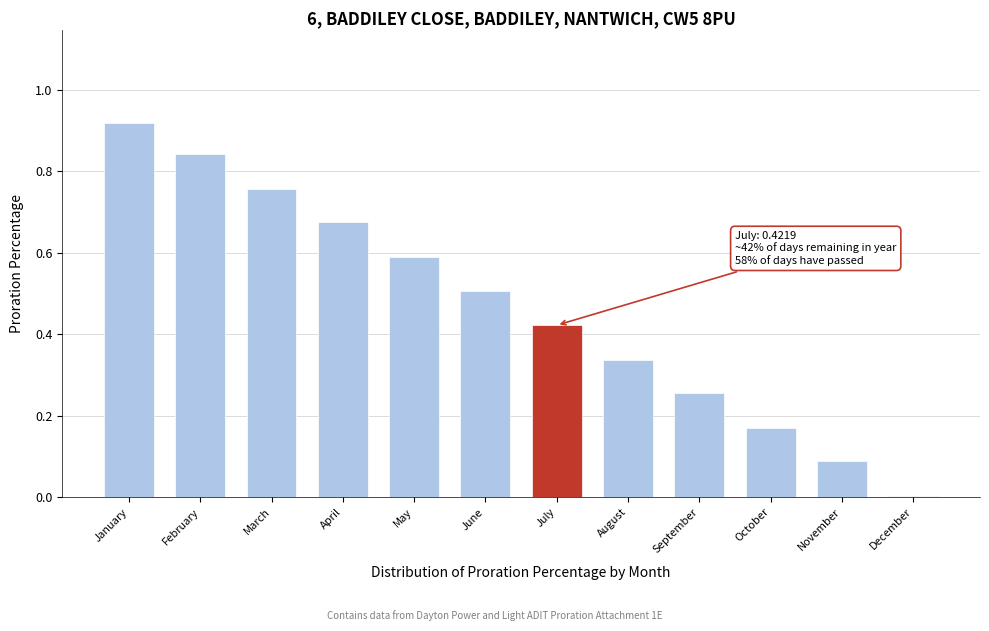

What is the sum of all values?

5.6